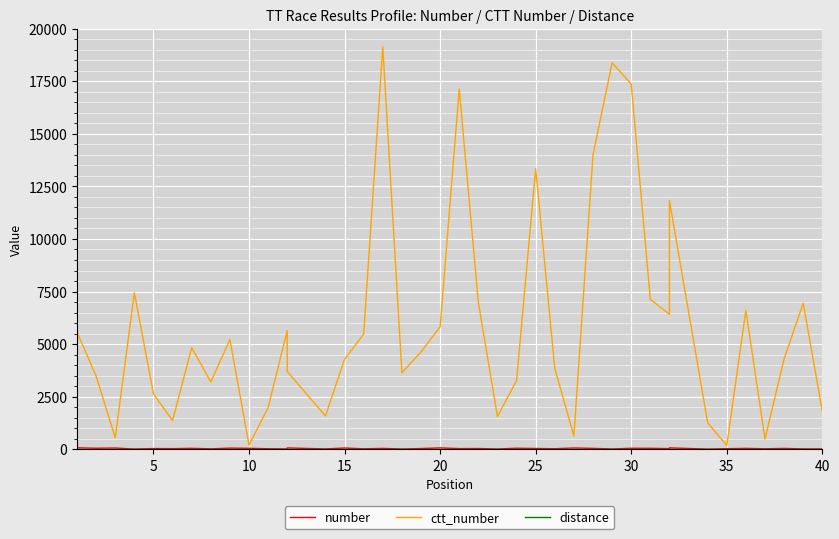

True or false: number has more than 0 points higher than both neighbors.

True